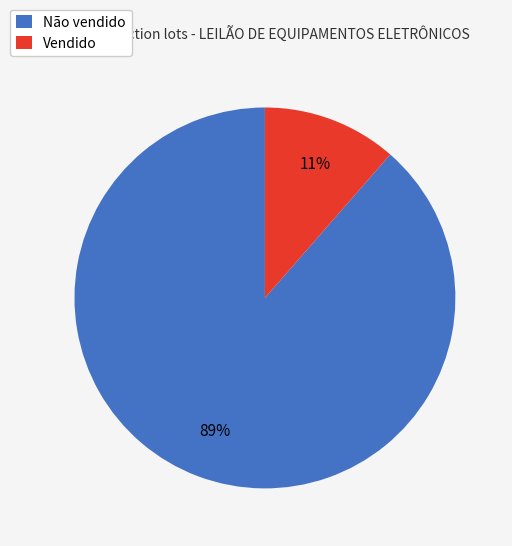

How many segments does this pie chart have?

2